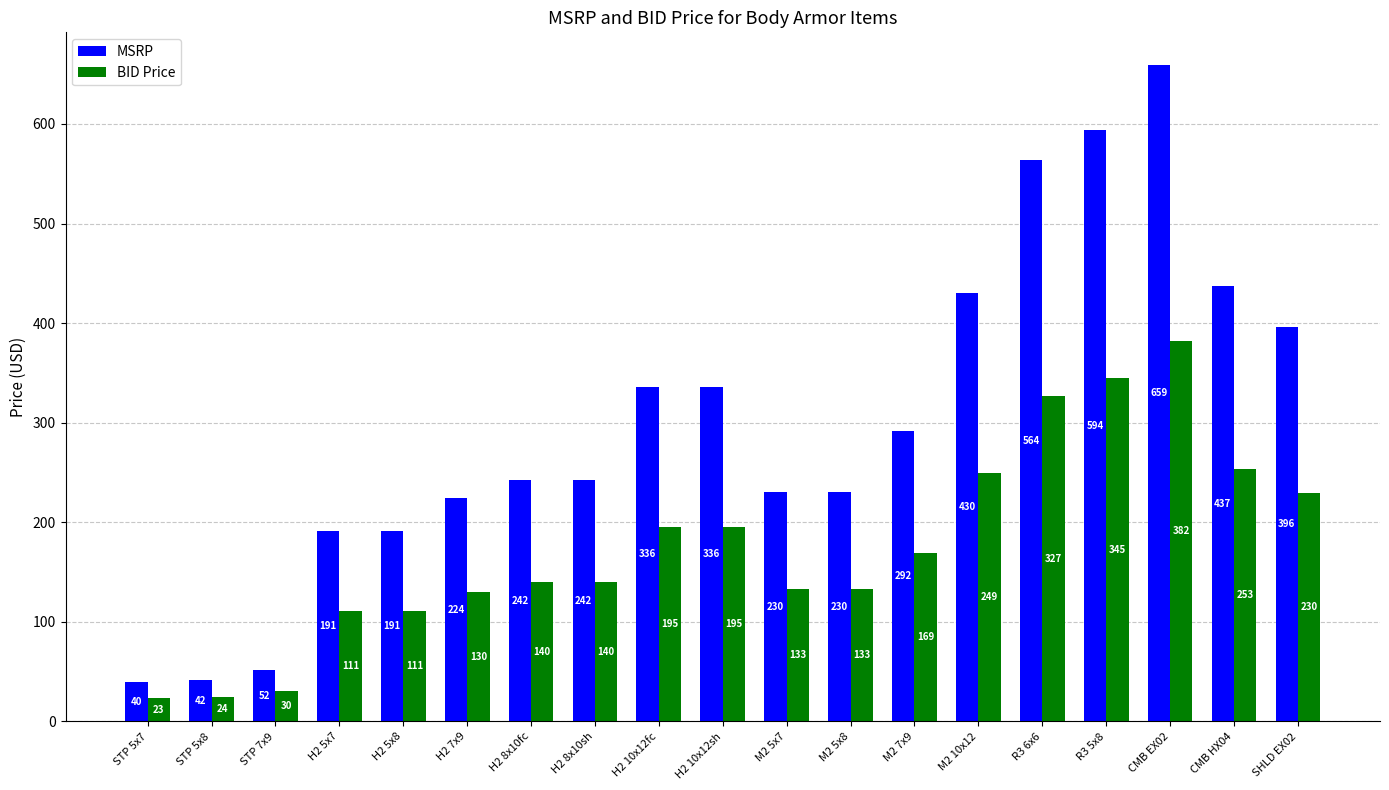

How many distinct data groups are displayed?

2